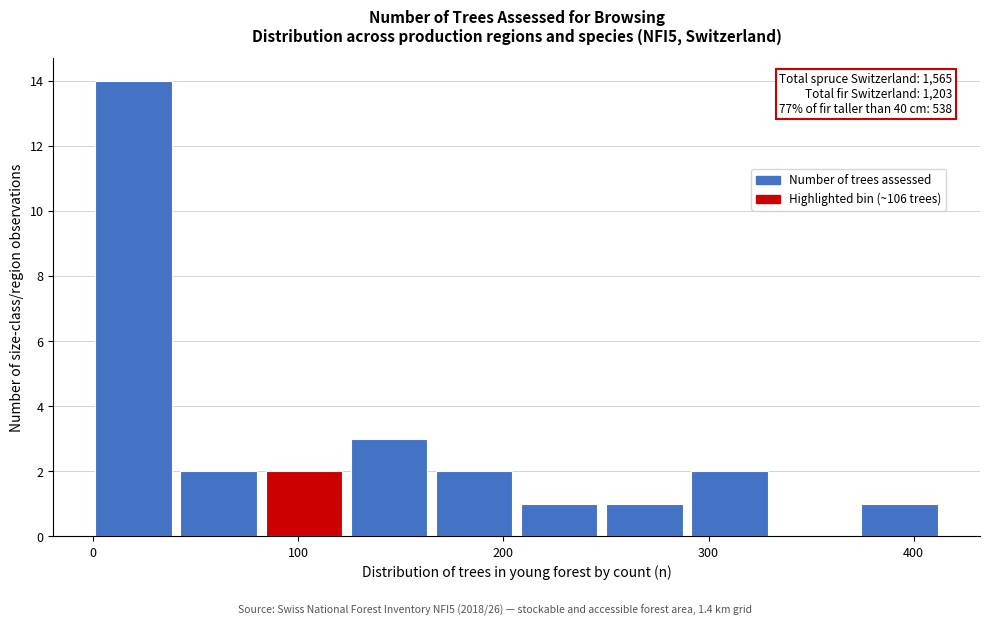

Over which range of the x-axis is the bar tallest?

0 to 40